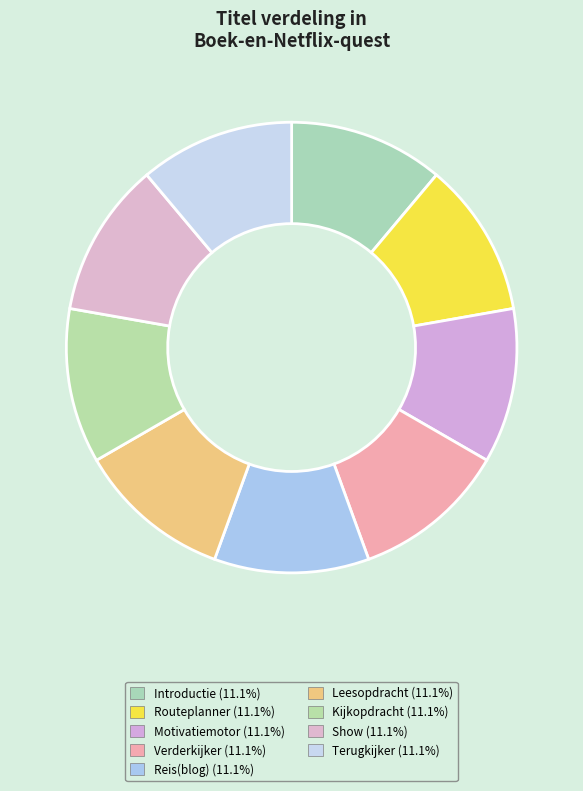

Count the number of slices in the pie.

9